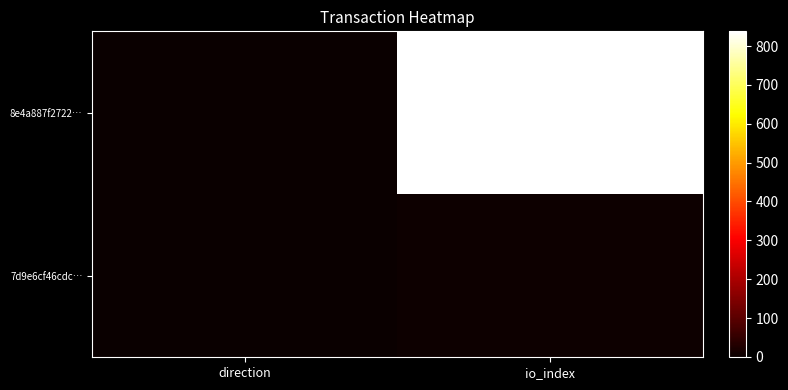

What is the spread (max minus min) of values at direction?

2